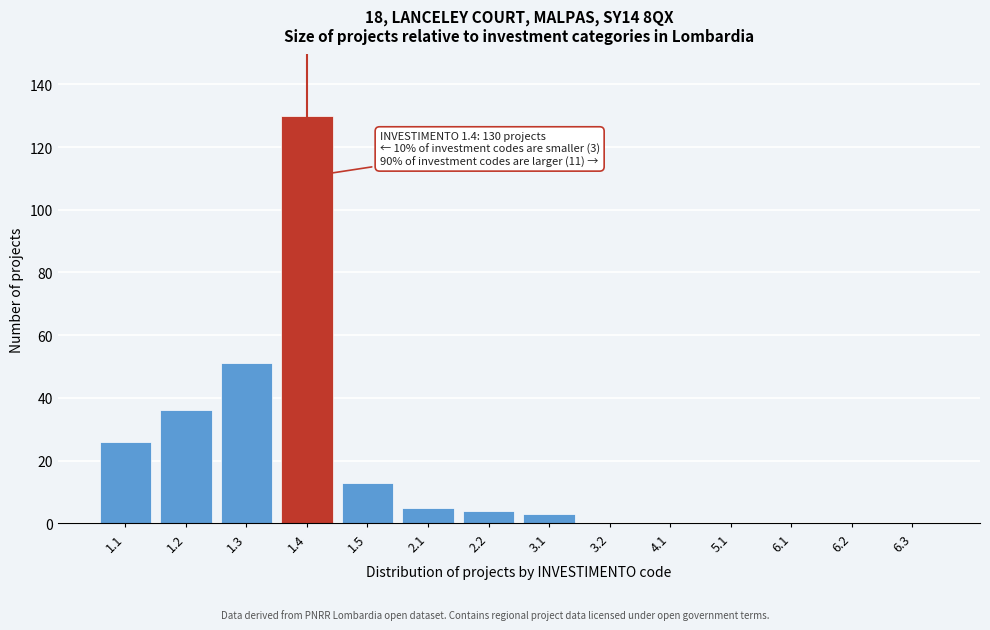

Reading left to right, list all the values displayed in this chart.

1.1=26	1.2=36	1.3=51	1.4=130	1.5=13	2.1=5	2.2=4	3.1=3	3.2=0	4.1=0	5.1=0	6.1=0	6.2=0	6.3=0